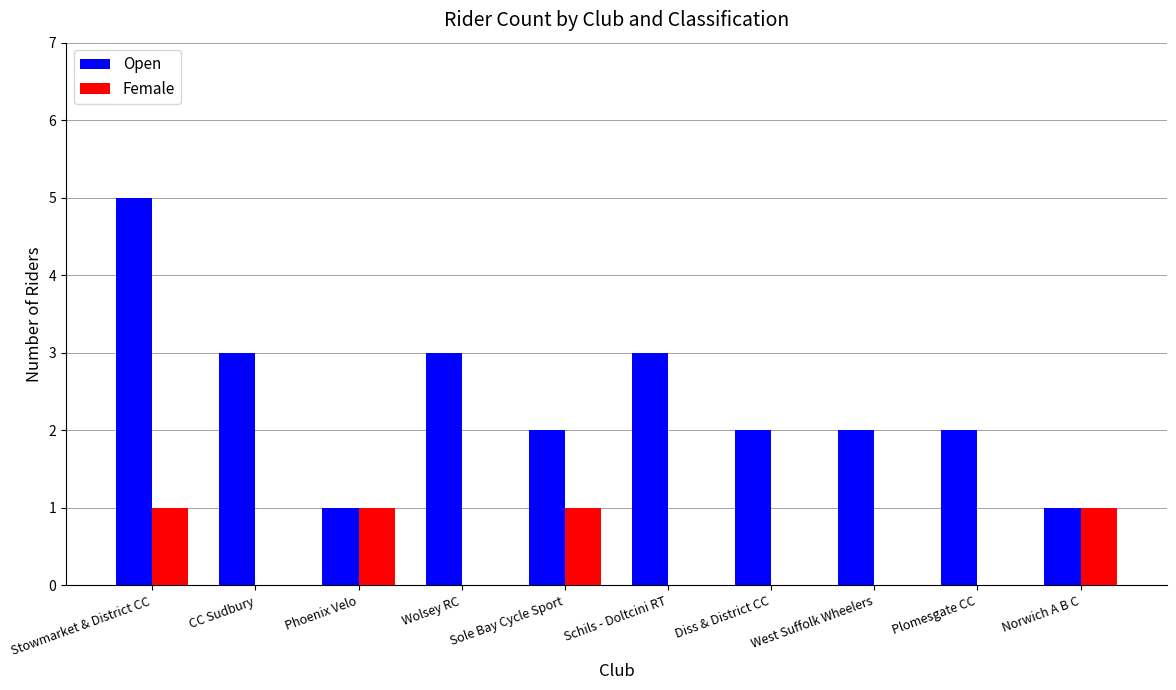

What is the highest value of the Open series?

5